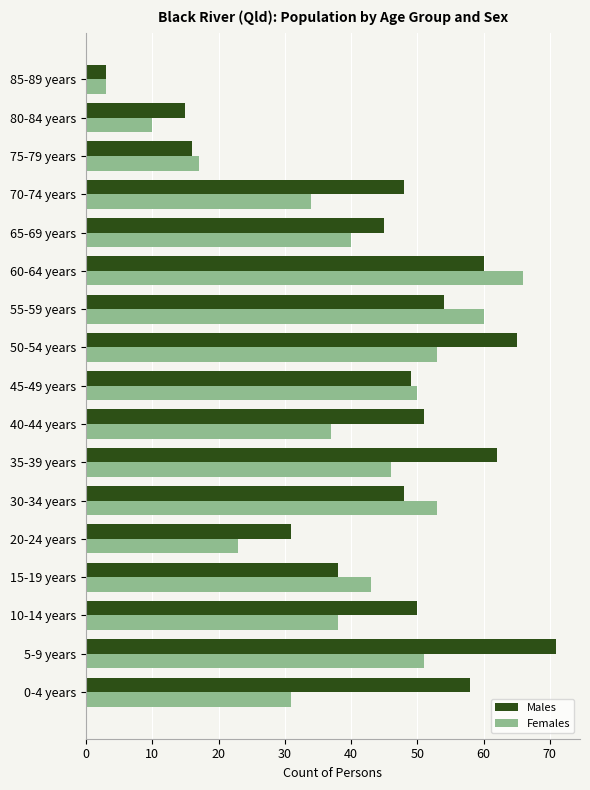

What is the difference between the second highest and second lowest values in the Males series?

50